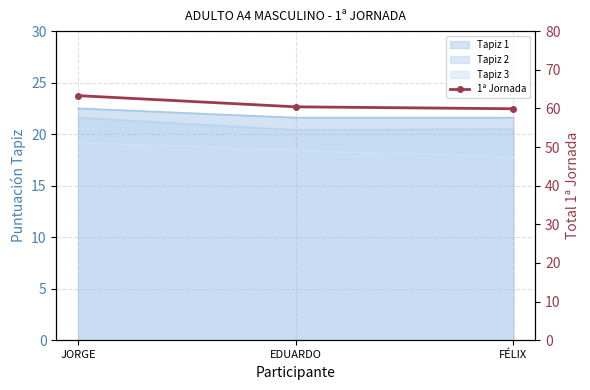

At which label does the data first exceed 60?

JORGE